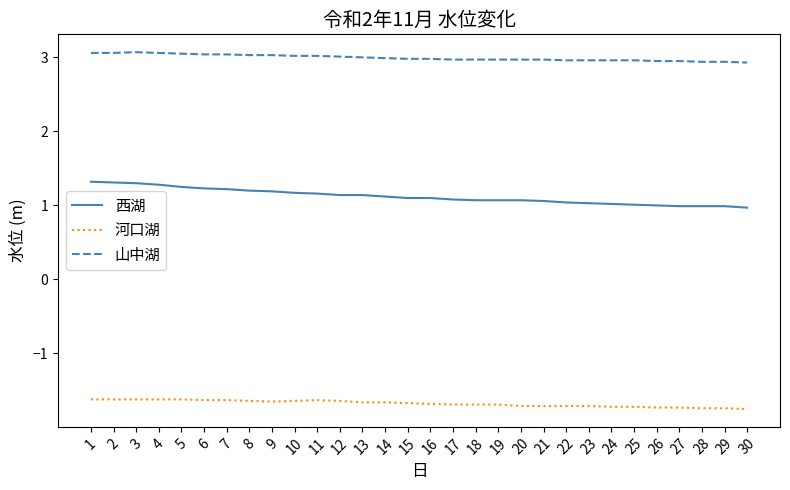

Which series has the largest total across all categories?

山中湖